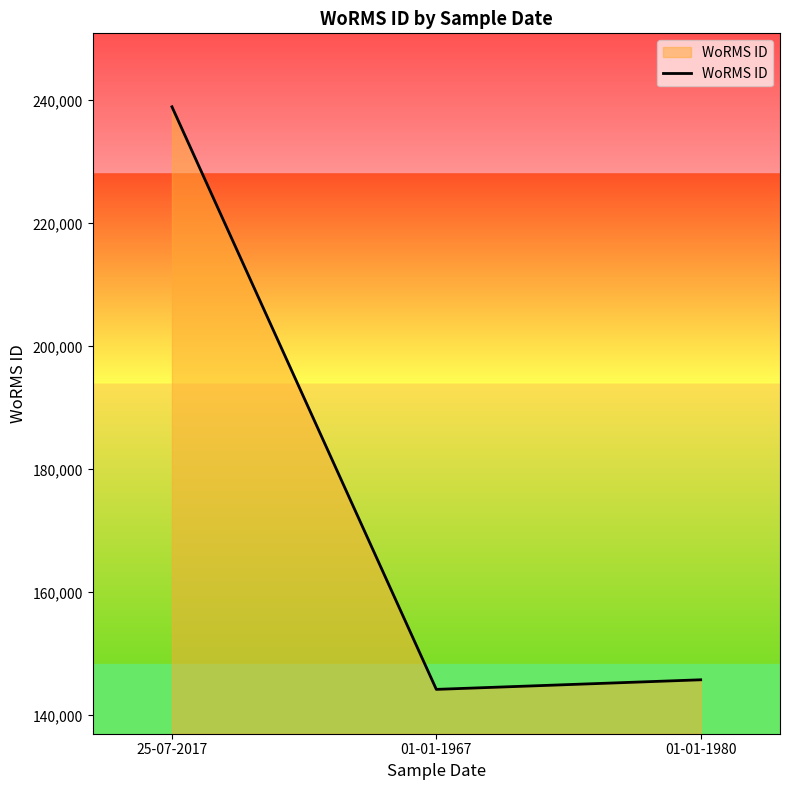

What is the sum of the values at 01-01-1980 and 25-07-2017?

384755